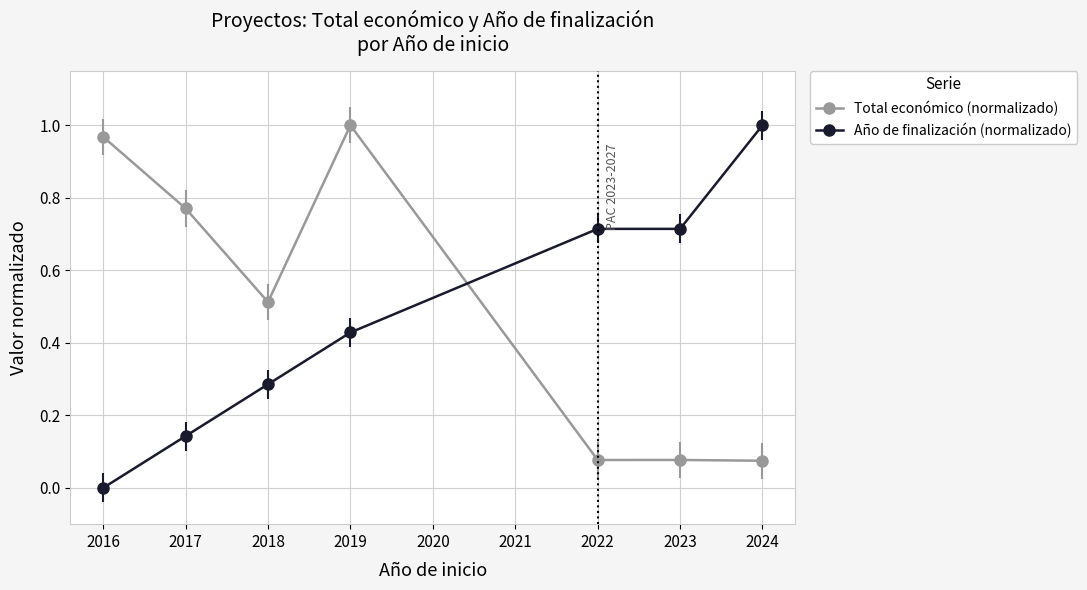

Which category has the highest value in the Año de finalización (normalizado) series?

2024